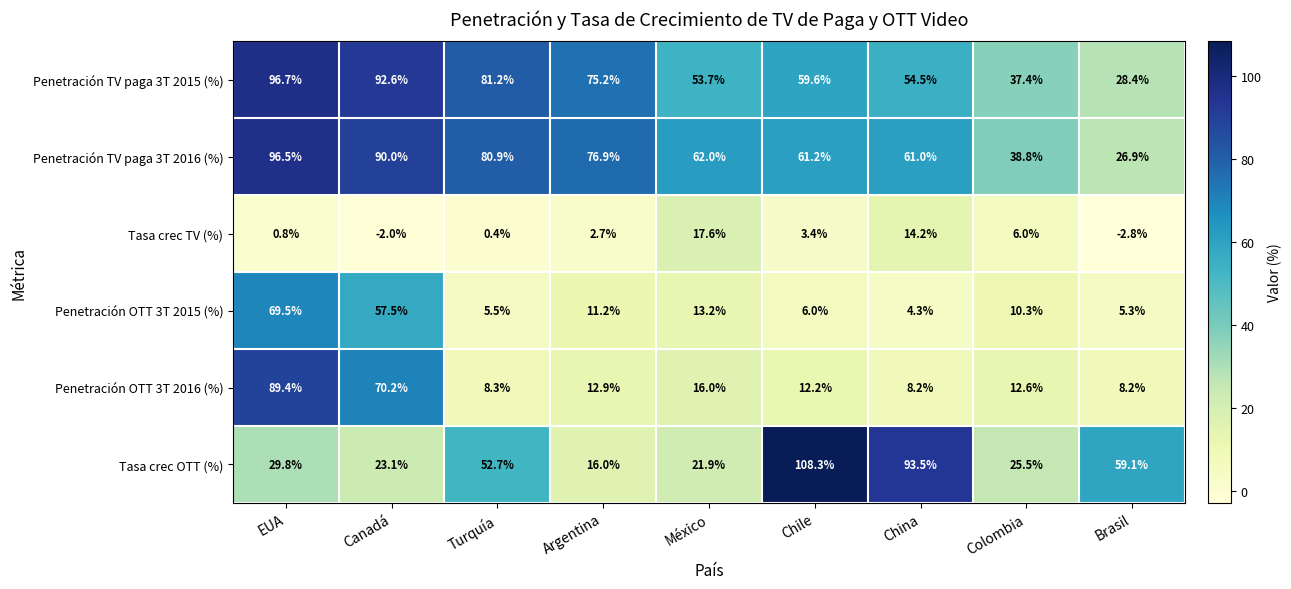

At which label is Penetración OTT 3T 2016 (%) closest to 48?

Canadá